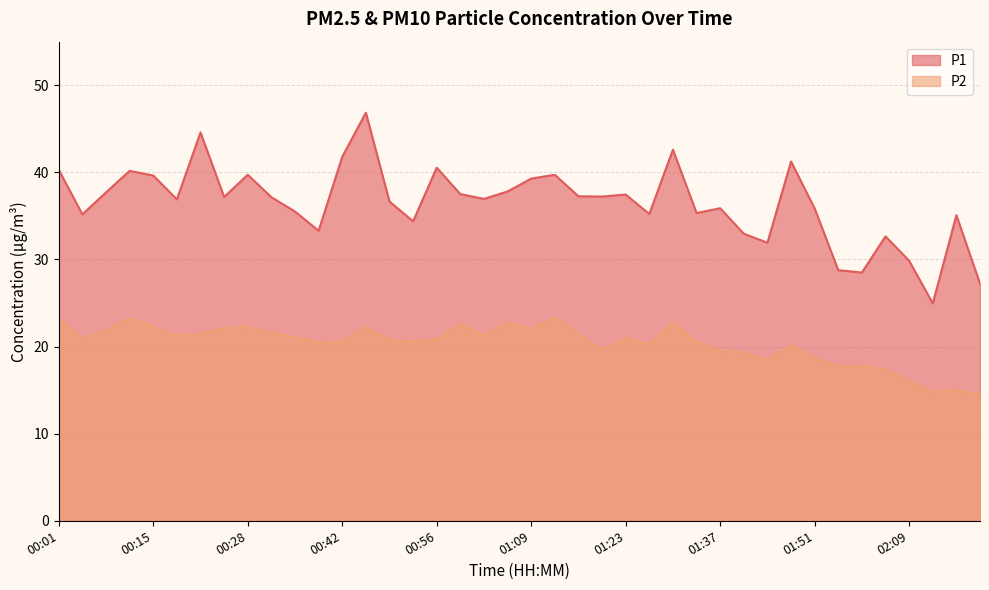

How many series are shown in this chart?

2